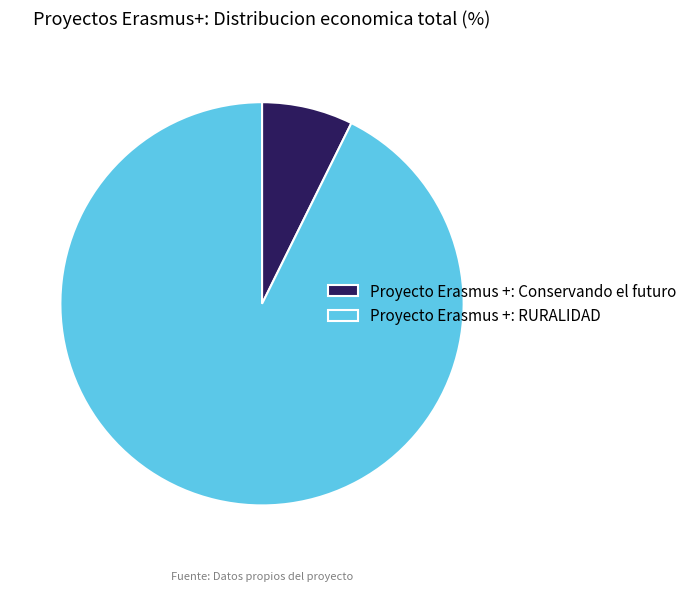

How many slices are in this pie chart?

2